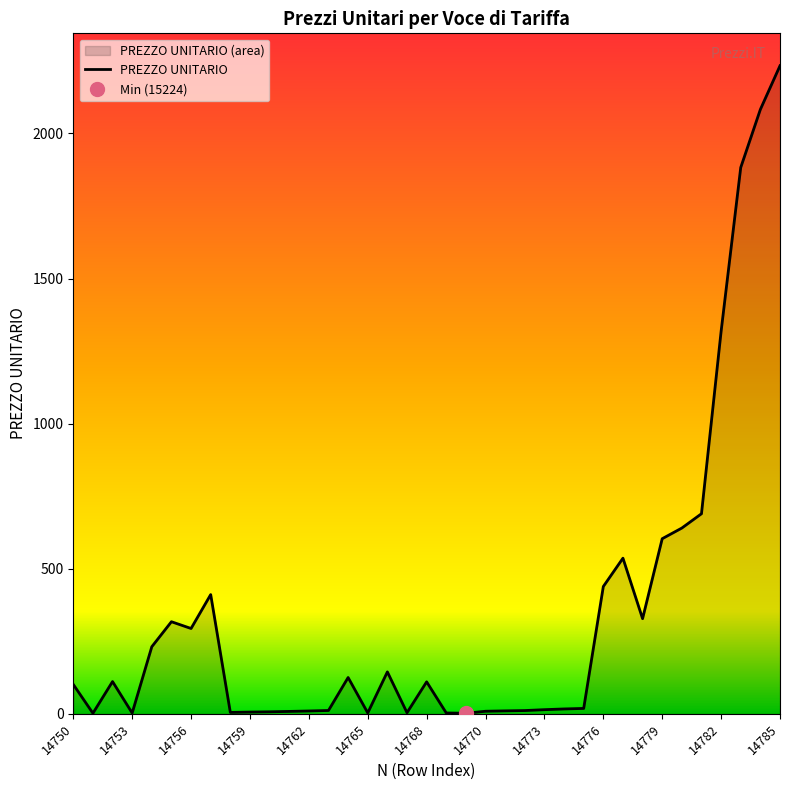

What is the value of the 23rd point from the left?

10.3